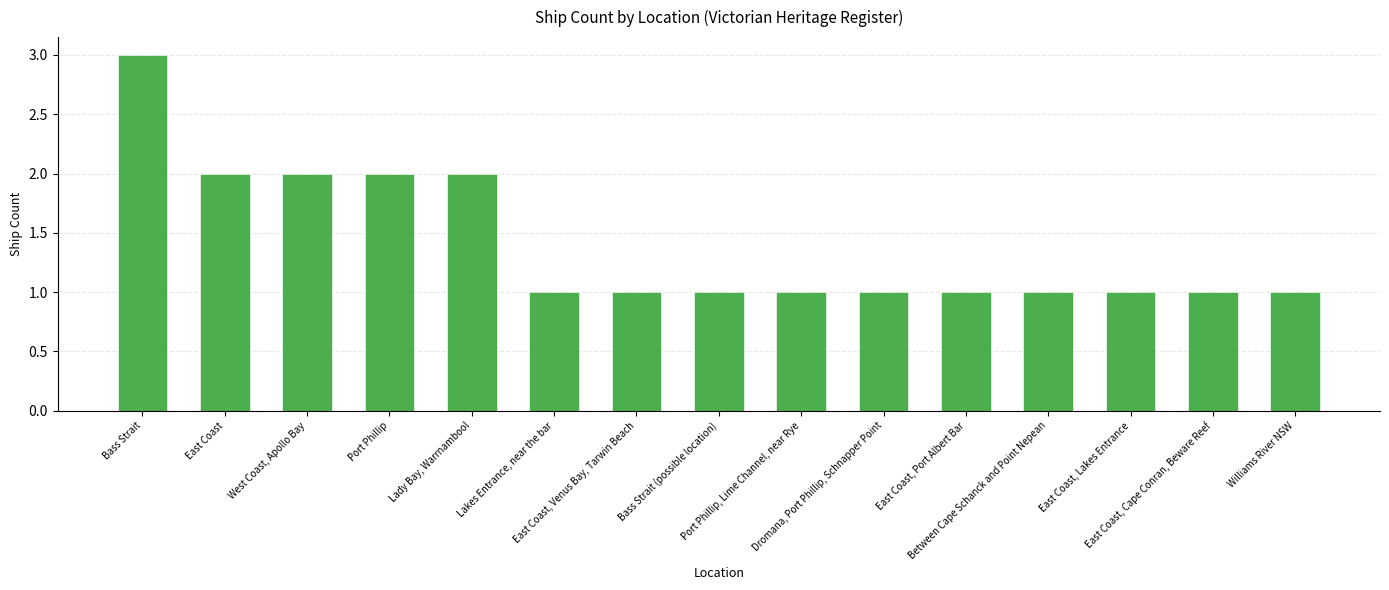

What is the ratio of the value at East Coast, Port Albert Bar to the value at Williams River NSW?

1.0